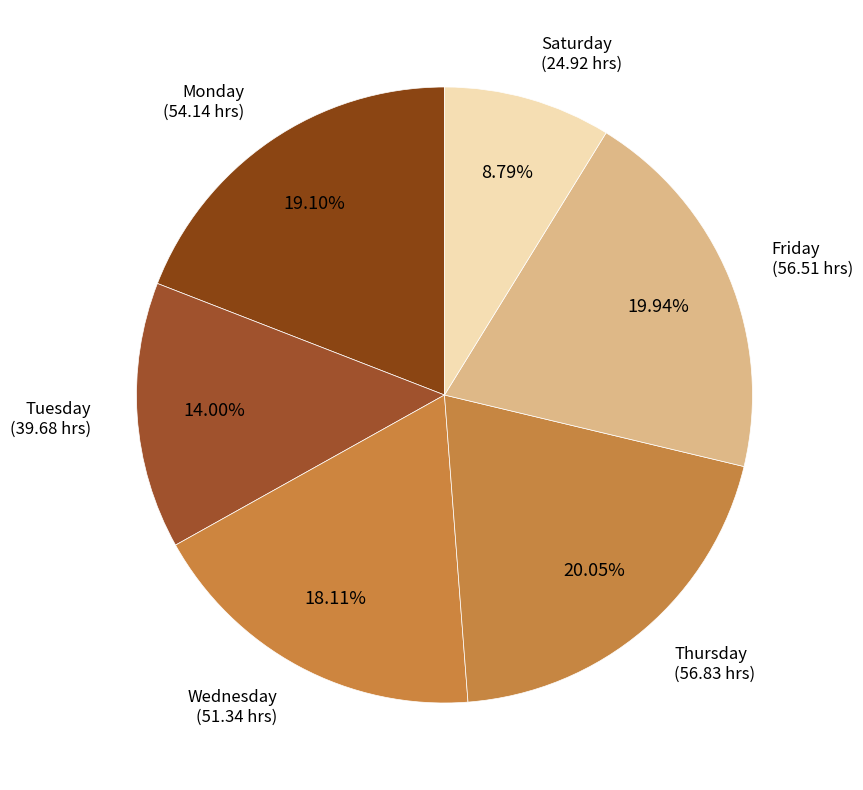

Is there a majority slice in this chart?

No